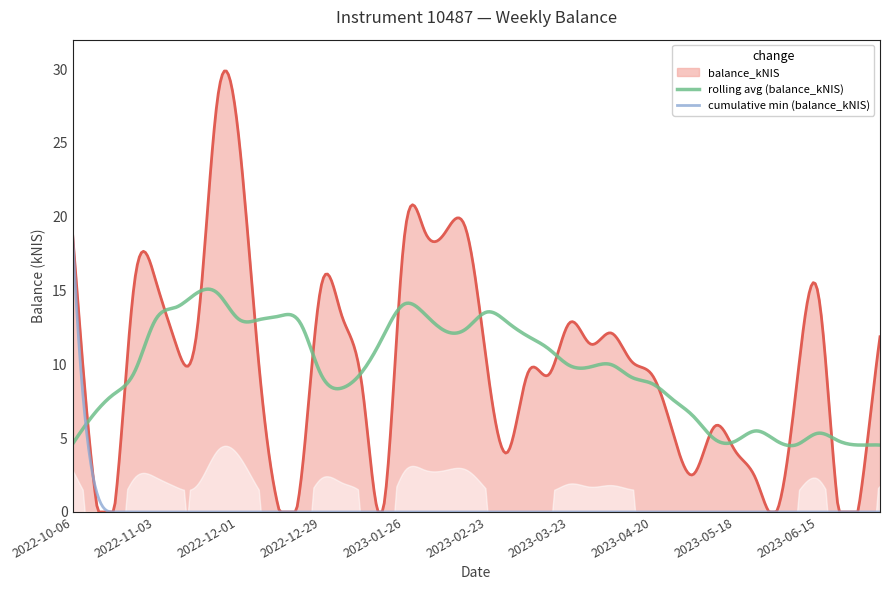

What is the minimum value for rolling avg (balance_kNIS)?

4.5